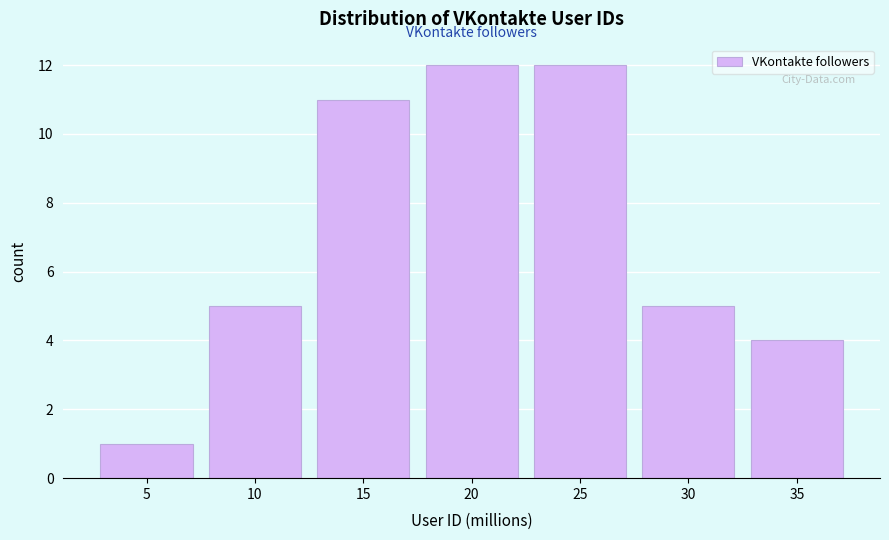

Reading left to right, extract all data points from this chart.

5=1	10=5	15=11	20=12	25=12	30=5	35=4